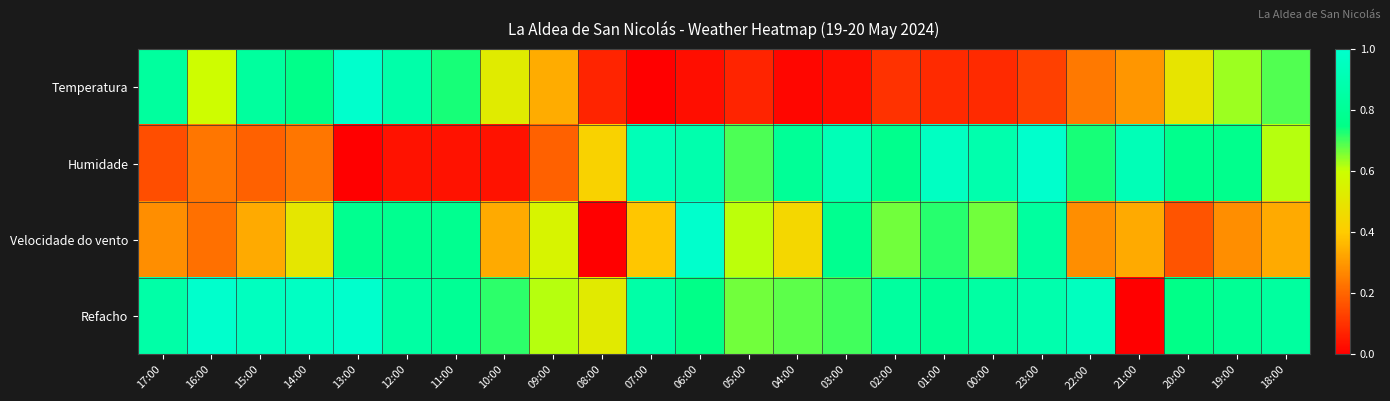

Count the number of categories in the chart.

24